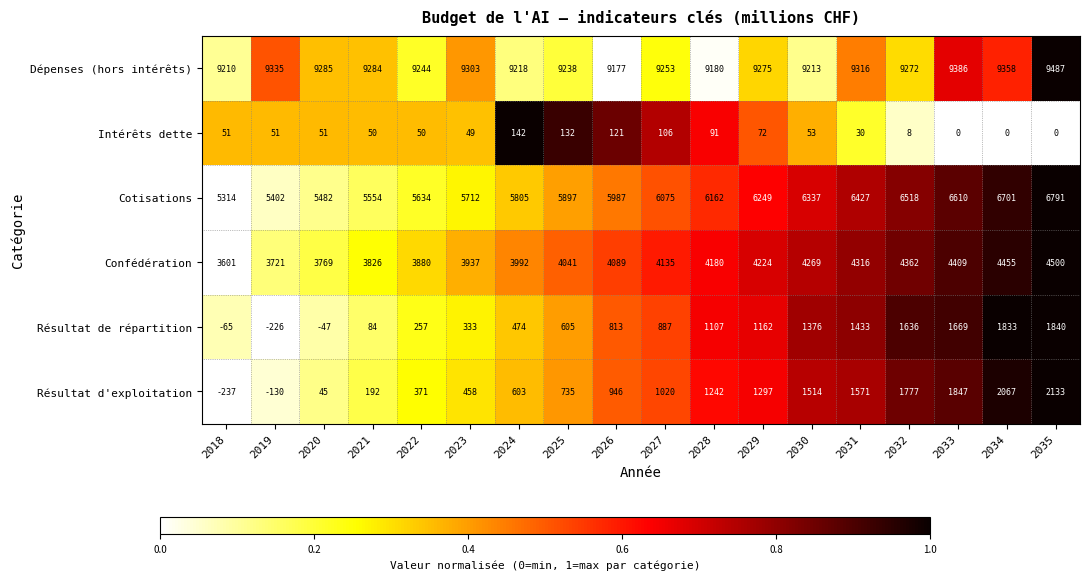

Rank the series at 2031 from highest to lowest value.

Dépenses (hors intérêts), Cotisations, Confédération, Résultat d'exploitation, Résultat de répartition, Intérêts dette